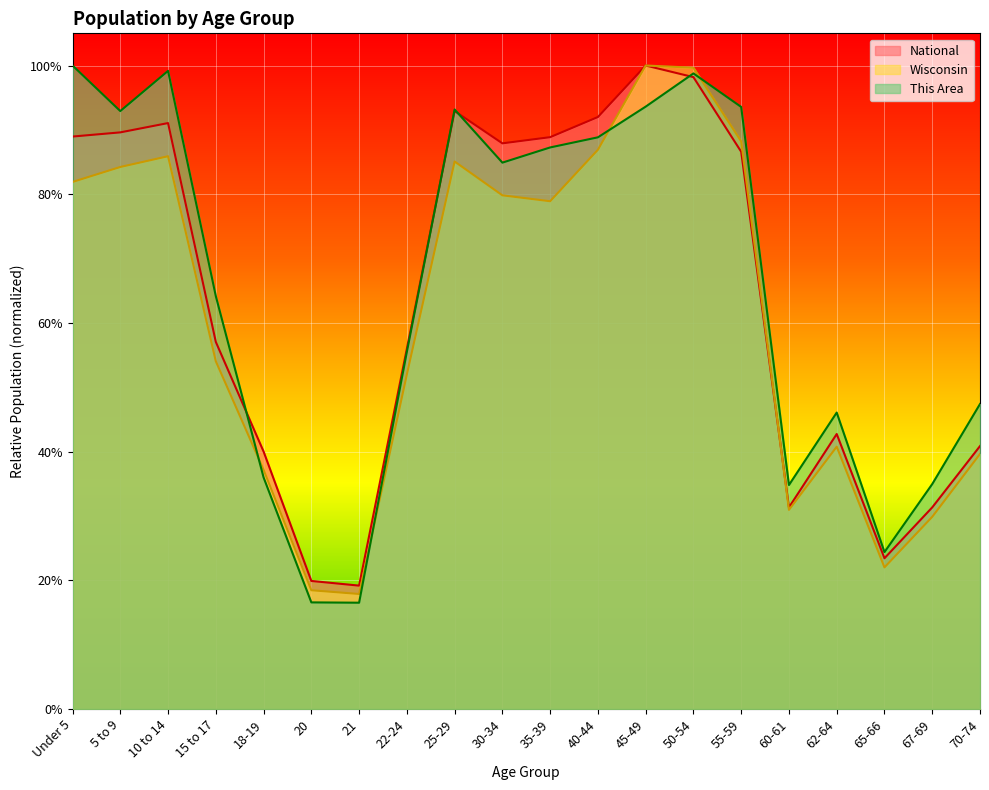

Between 5 to 9 and 50-54, which series saw the biggest shift?

Wisconsin